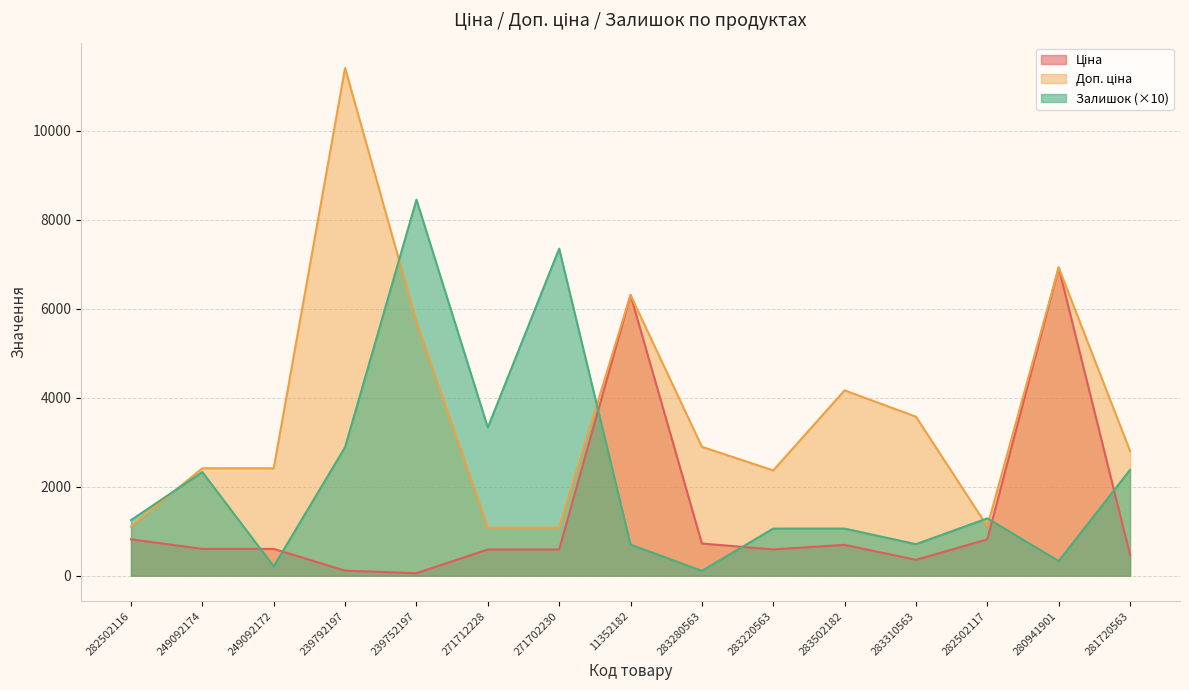

True or false: Доп. ціна has a value of 6308.8 at 11352182.

True